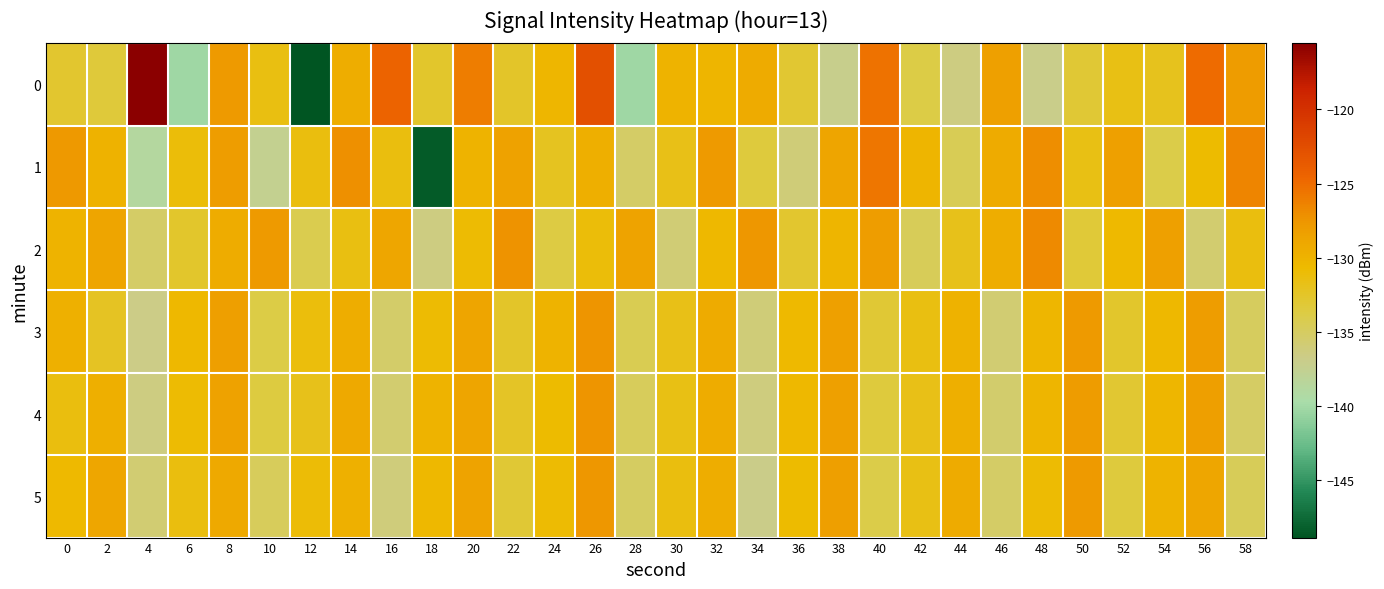

Reading left to right, list all the values displayed in this chart.

0: 0=-132.8	2=-133.3	4=-115.5	6=-140.3	8=-127.9	10=-131.5	12=-148.9	14=-129.5	16=-124.4	18=-132.7	20=-126.1	22=-132.5	24=-130.3	26=-122.7	28=-140.2	30=-130.1	32=-130.1	34=-129.3	36=-132.9	38=-137.1	40=-125.4	42=-133.8	44=-136.5	46=-128.4	48=-137.0	50=-133.1	52=-131.6	54=-132.0	56=-125.0	58=-128.0
1: 0=-127.7	2=-129.9	4=-138.8	6=-131.0	8=-128.1	10=-137.4	12=-131.4	14=-127.1	16=-131.4	18=-148.5	20=-130.0	22=-128.5	24=-132.1	26=-129.7	28=-135.2	30=-131.8	32=-127.9	34=-133.4	36=-136.1	38=-128.8	40=-125.6	42=-130.2	44=-134.5	46=-129.3	48=-127.1	50=-131.6	52=-128.4	54=-133.9	56=-130.7	58=-126.5
2: 0=-130.1	2=-128.7	4=-135.3	6=-132.6	8=-129.4	10=-127.8	12=-134.2	14=-131.5	16=-128.9	18=-136.4	20=-130.8	22=-127.3	24=-133.7	26=-131.1	28=-128.6	30=-135.9	32=-130.4	34=-127.6	36=-132.8	38=-130.2	40=-128.1	42=-134.6	44=-131.9	46=-129.5	48=-126.8	50=-133.2	52=-130.6	54=-128.3	56=-135.7	58=-131.4
3: 0=-129.8	2=-132.3	4=-136.7	6=-130.5	8=-128.2	10=-133.8	12=-131.2	14=-129.6	16=-135.4	18=-130.9	20=-128.7	22=-132.5	24=-130.1	26=-127.4	28=-134.3	30=-131.7	32=-129.3	34=-136.1	36=-130.6	38=-128.4	40=-133.1	42=-131.5	44=-129.9	46=-135.8	48=-130.3	50=-127.9	52=-132.7	54=-130.4	56=-128.1	58=-134.9
4: 0=-131.3	2=-129.7	4=-136.5	6=-130.8	8=-128.5	10=-133.6	12=-131.9	14=-129.2	16=-135.6	18=-130.1	20=-128.8	22=-132.4	24=-130.7	26=-127.5	28=-134.8	30=-131.6	32=-129.4	34=-136.3	36=-130.5	38=-128.3	40=-133.4	42=-131.8	44=-129.7	46=-135.5	48=-130.2	50=-128.0	52=-132.9	54=-130.3	56=-128.2	58=-135.1
5: 0=-130.6	2=-128.9	4=-135.8	6=-131.4	8=-129.1	10=-134.7	12=-131.0	14=-129.8	16=-136.2	18=-130.4	20=-128.6	22=-133.1	24=-130.9	26=-127.6	28=-135.0	30=-131.3	32=-129.5	34=-136.8	36=-130.7	38=-128.2	40=-133.9	42=-131.6	44=-129.3	46=-135.2	48=-130.8	50=-127.8	52=-133.5	54=-130.1	56=-128.9	58=-134.6